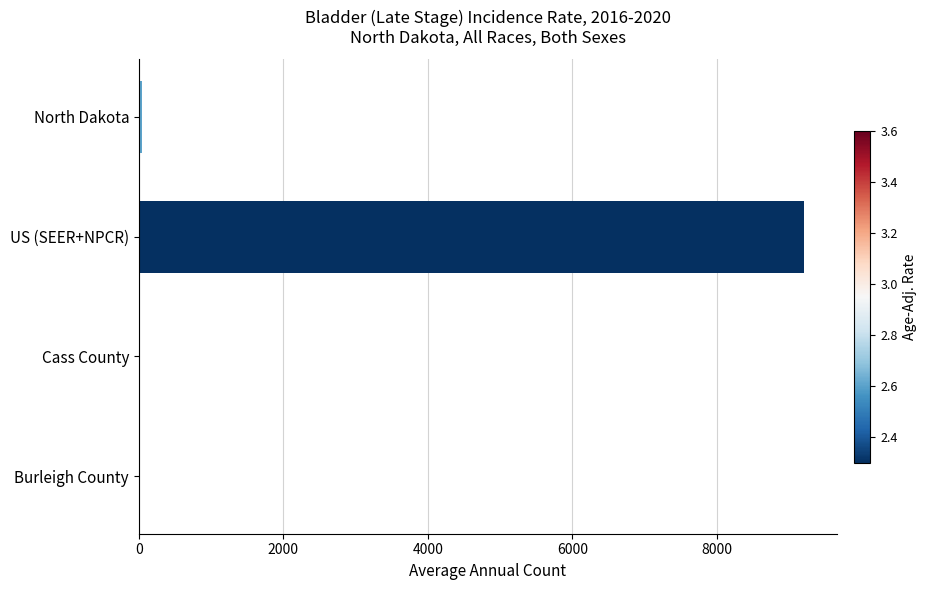

True or false: the data shows 3082 at US (SEER+NPCR).

False